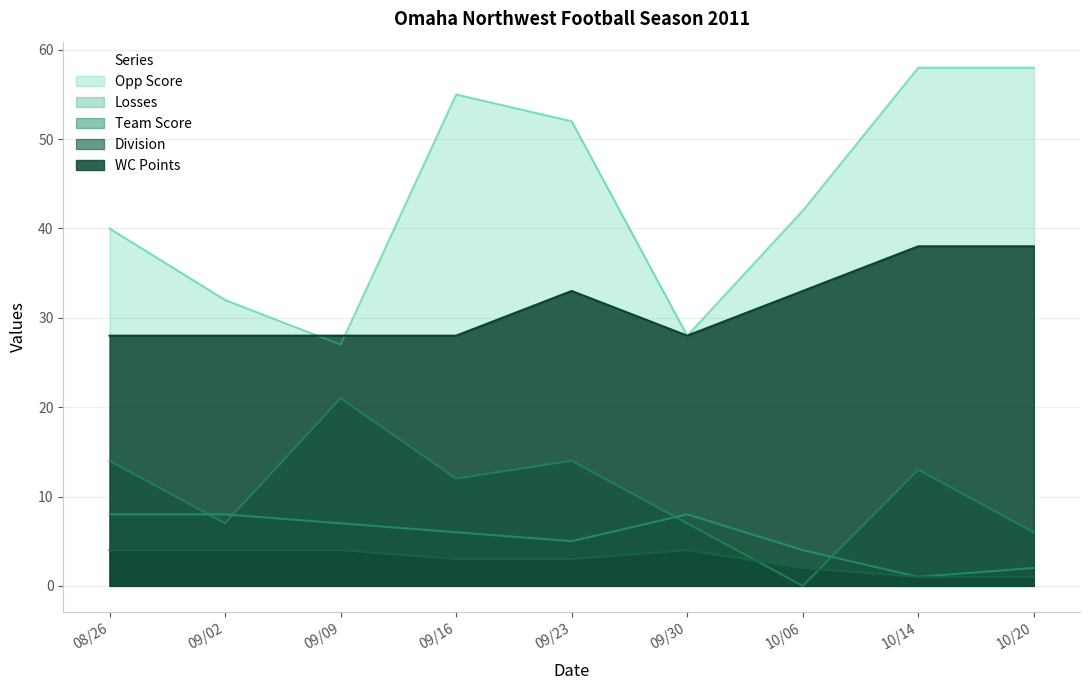

What is the spread (max minus min) of values at 09/23?

49